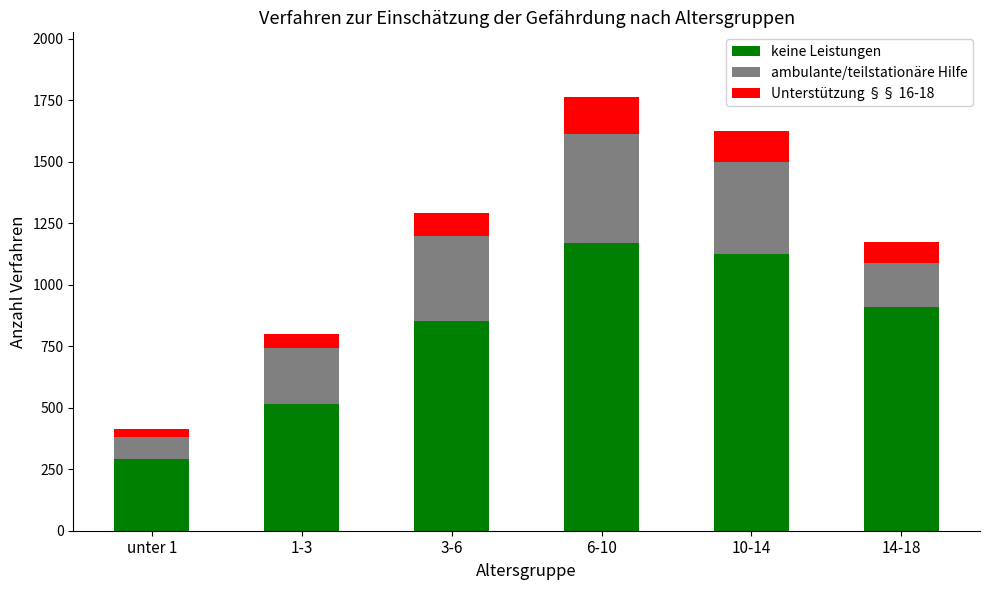

What is the difference between the maximum and minimum values in the keine Leistungen series?

878